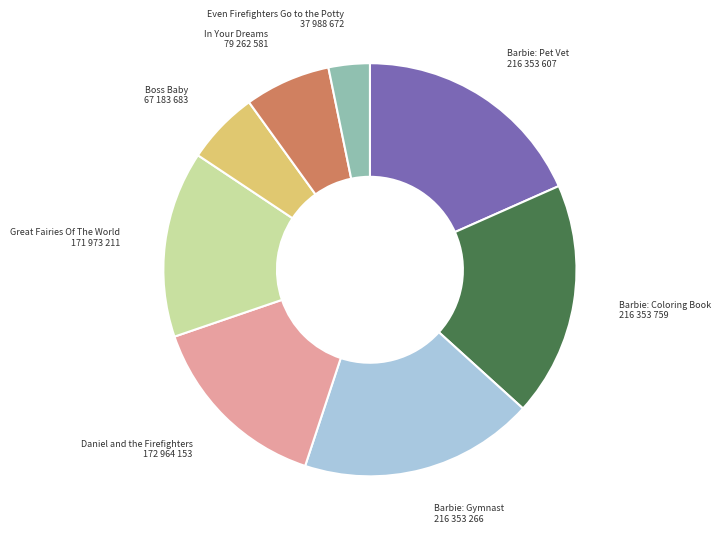

Combined, do Barbie: Pet Vet and Barbie: Gymnast account for over 50%?

No